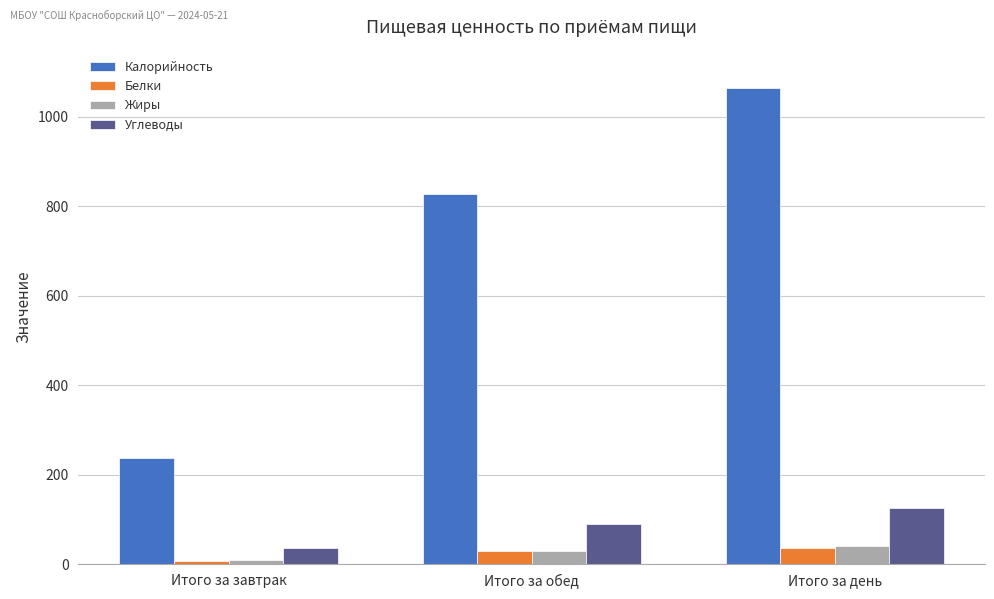

What is the spread (max minus min) of values at Итого за день?

1029